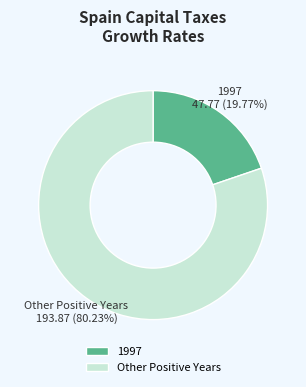

Rank the categories by value from lowest to highest.

1997, Other Positive Years